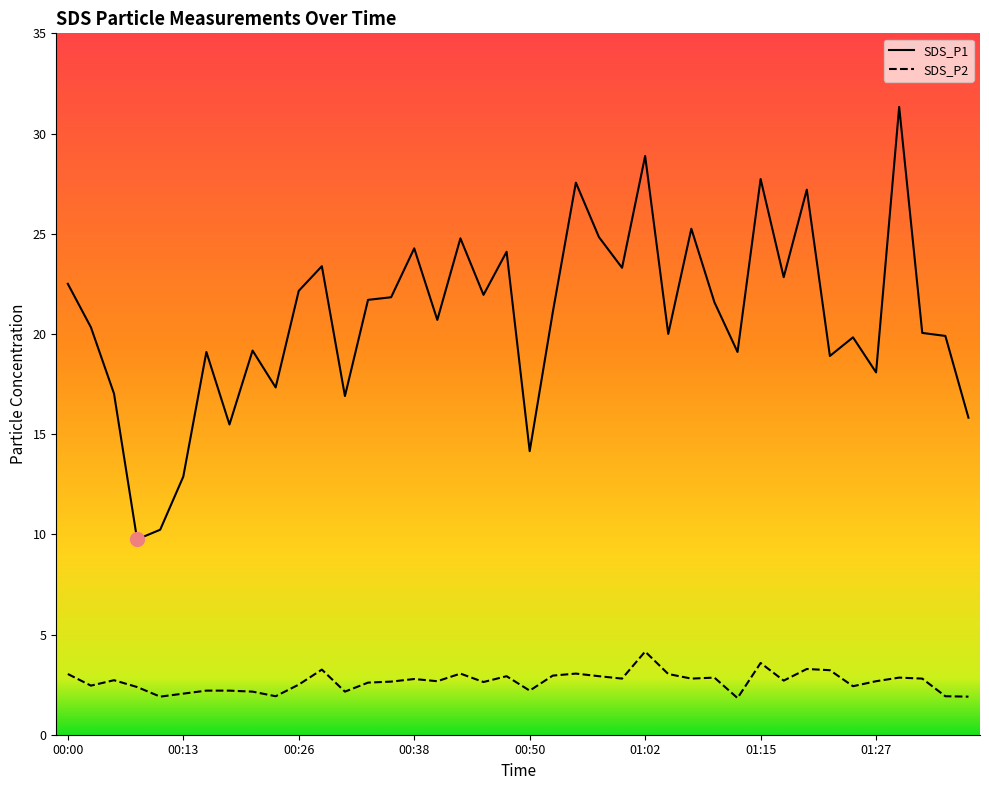

What is the difference between the maximum and minimum values in the SDS_P2 series?

2.3